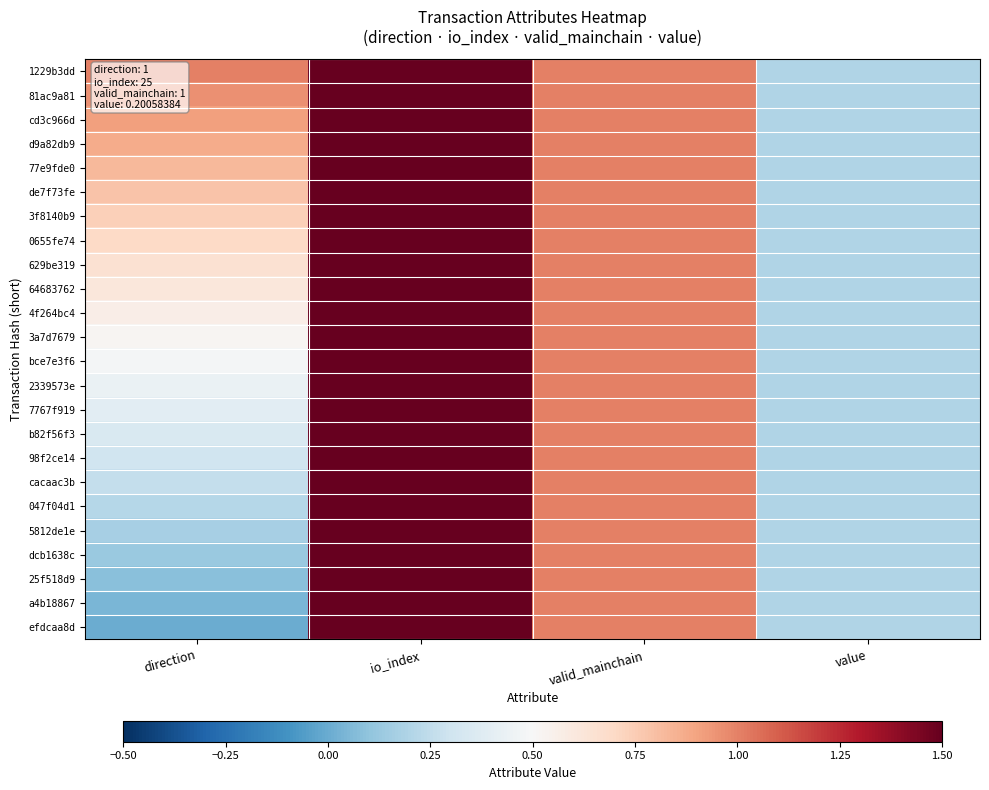

At value, list the series in order from largest to smallest.

1229b3dd, 81ac9a81, cd3c966d, d9a82db9, 77e9fde0, de7f73fe, 3f8140b9, 0655fe74, 629be319, 64683762, 4f264bc4, 3a7d7679, bce7e3f6, 2339573e, 7767f919, b82f56f3, 98f2ce14, cacaac3b, 047f04d1, 5812de1e, dcb1638c, 25f518d9, a4b18867, efdcaa8d